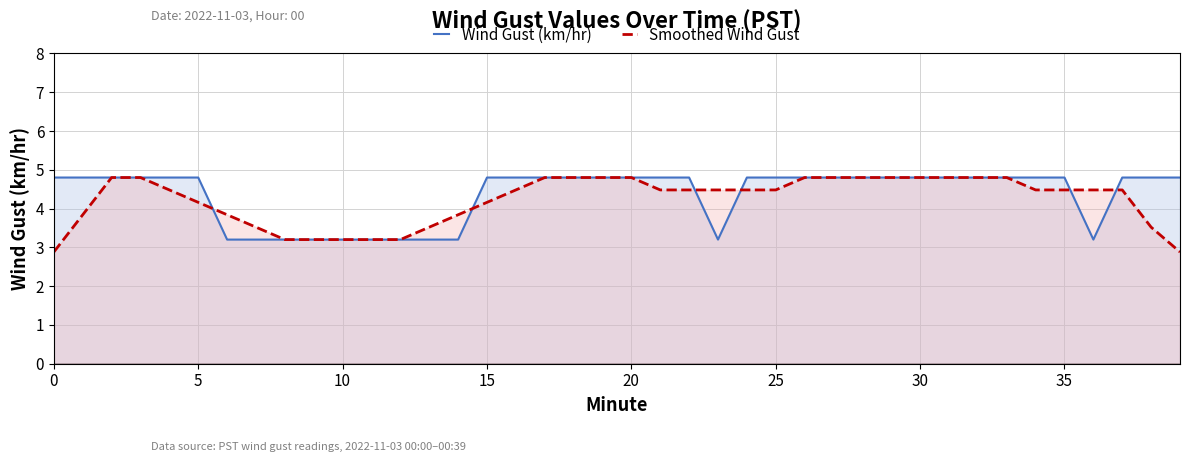

The Wind Gust (km/hr) series shows 6.5 at 35. True or false?

False